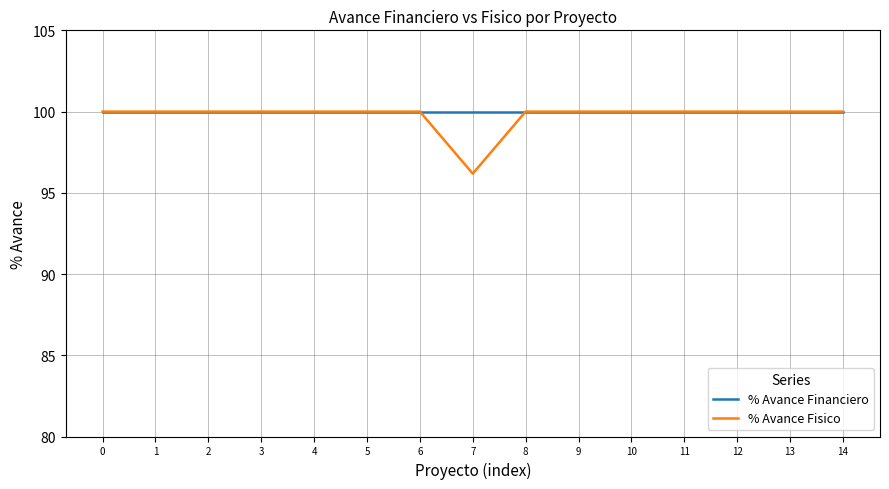

Is it true that % Avance Fisico equals 61.7 at 13?

False